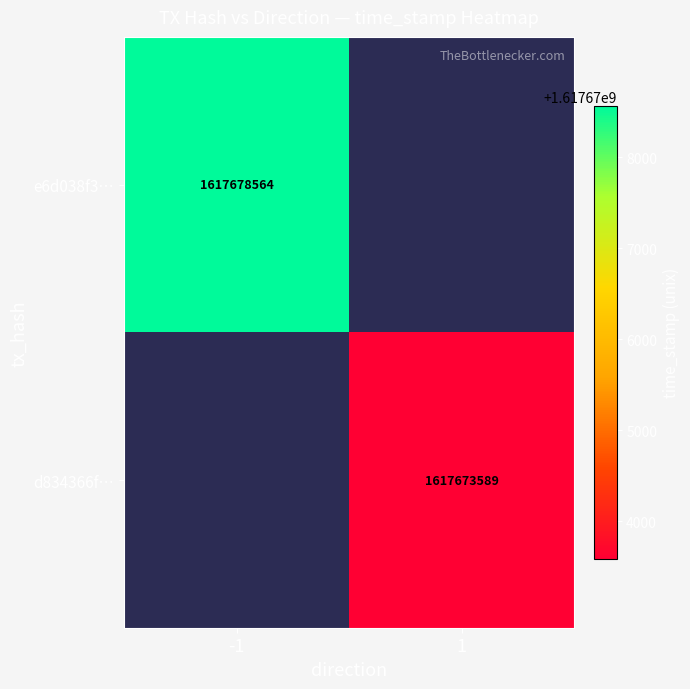

True or false: d834366f… has a value of 464045547 at 1.

False